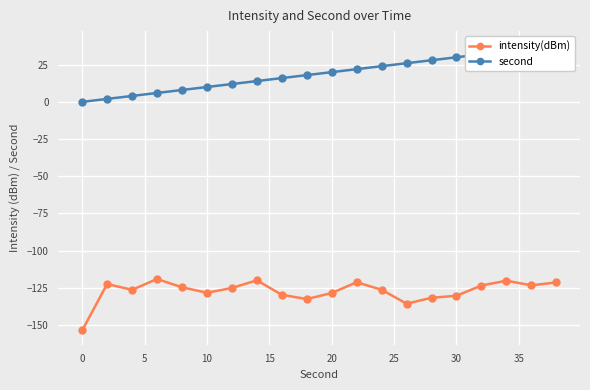

What is the difference between the second highest and second lowest values in the intensity(dBm) series?

15.7